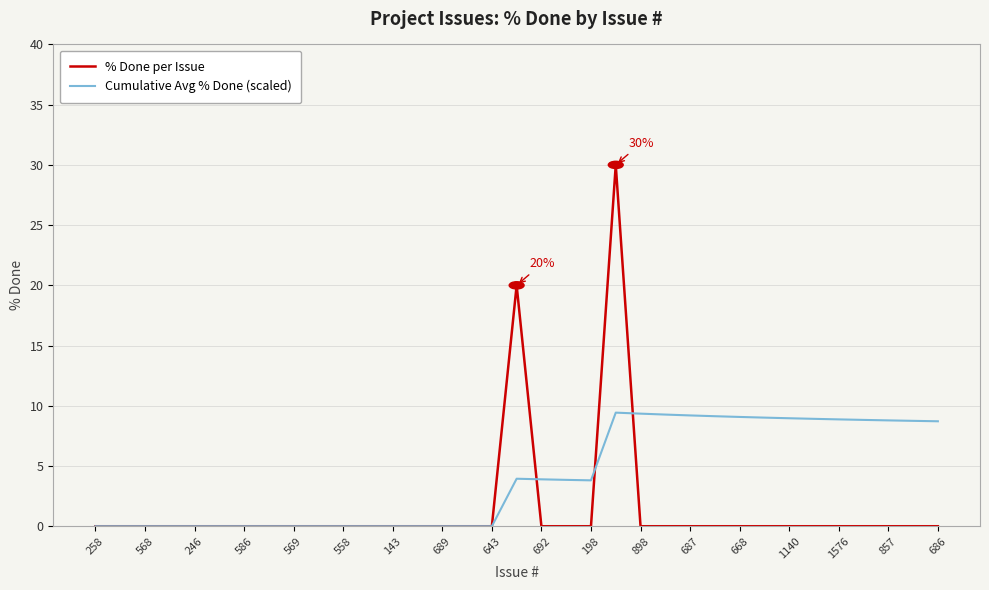

Is this an area chart (filled region under the line)?

No